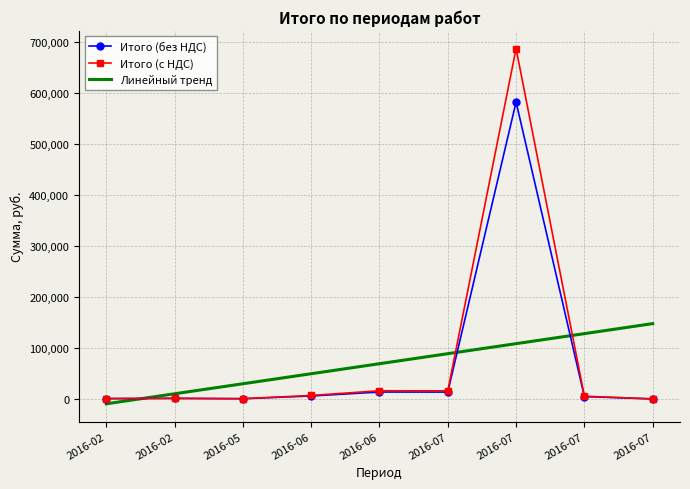

What are all the series names shown in the legend?

Итого (без НДС), Итого (с НДС), Линейный тренд